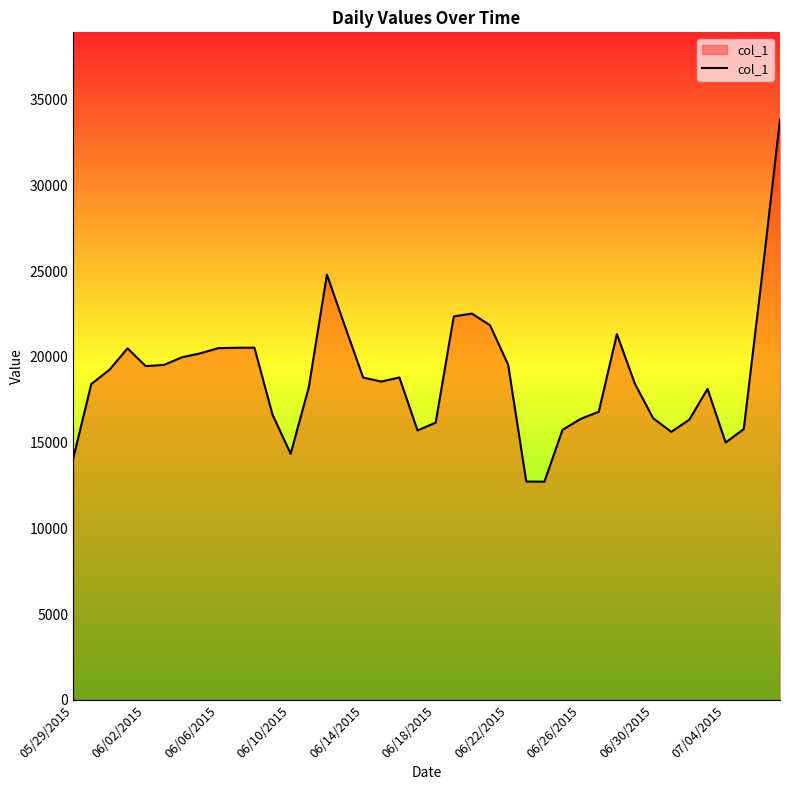

What is the difference between the maximum and minimum values?

21124